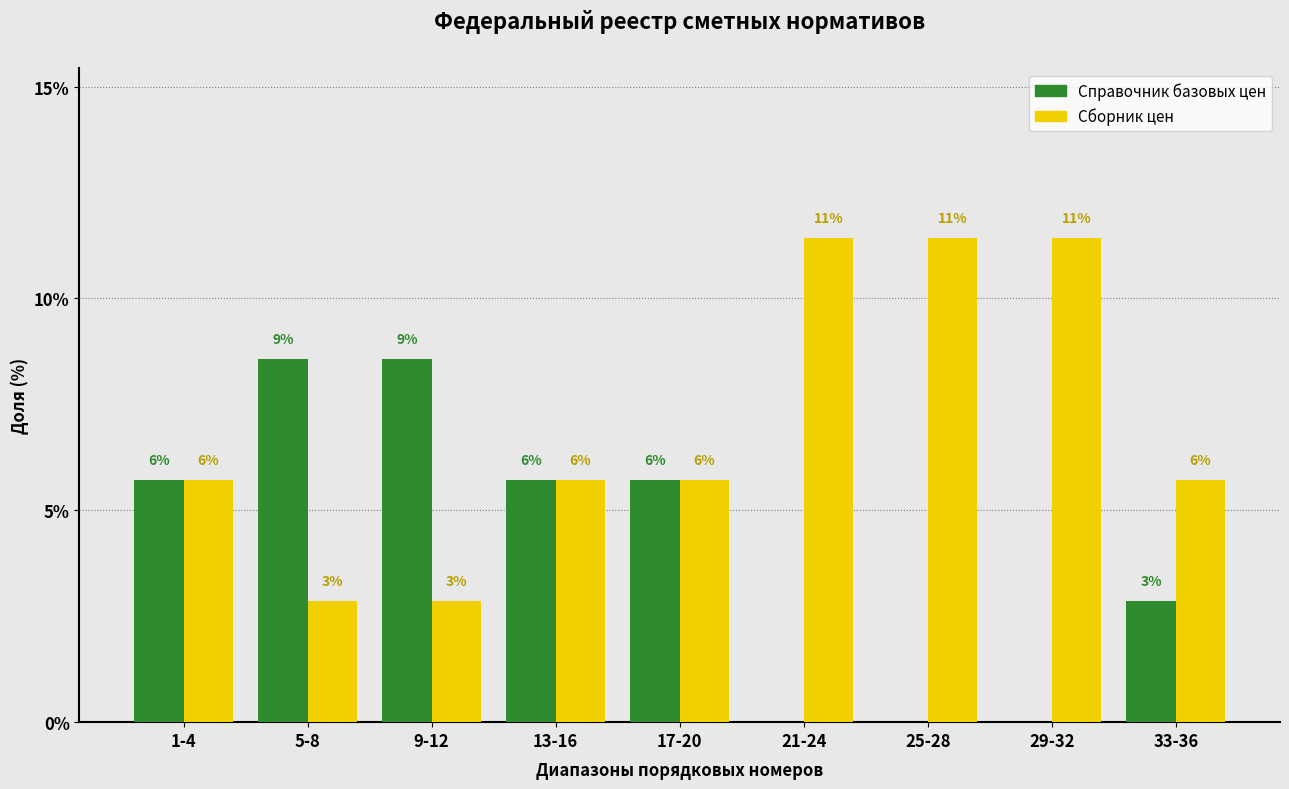

What are all the series names shown in the legend?

Справочник базовых цен, Сборник цен